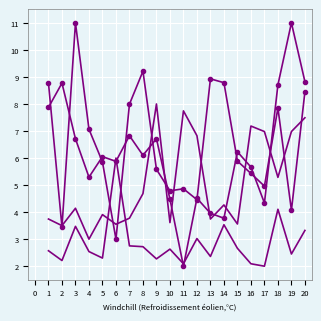

The value of תשואה לפידיון at 4 is 4.1. True or false?

False